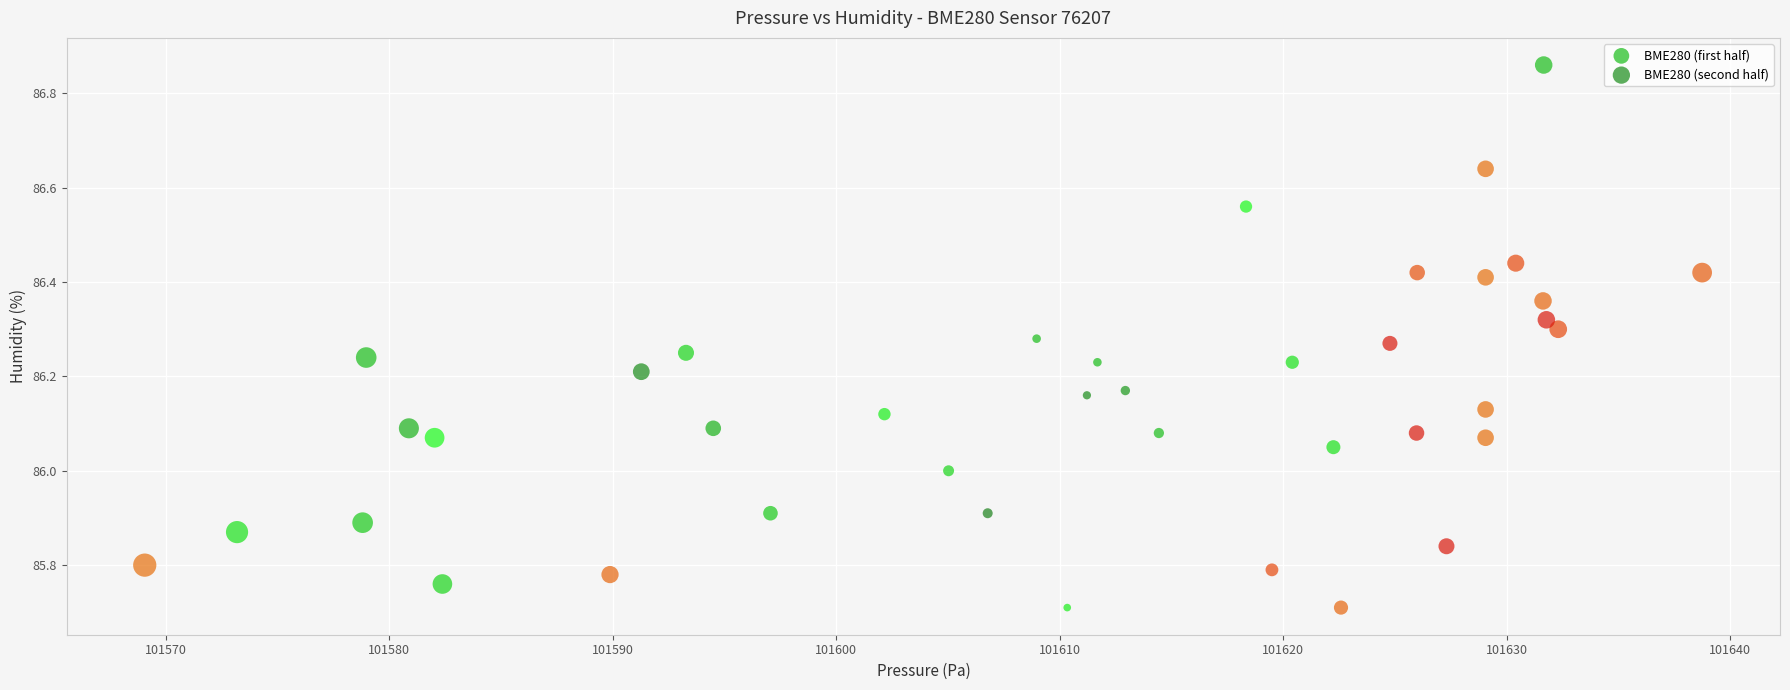

Which series reaches the maximum Y coordinate?

BME280 (first half)